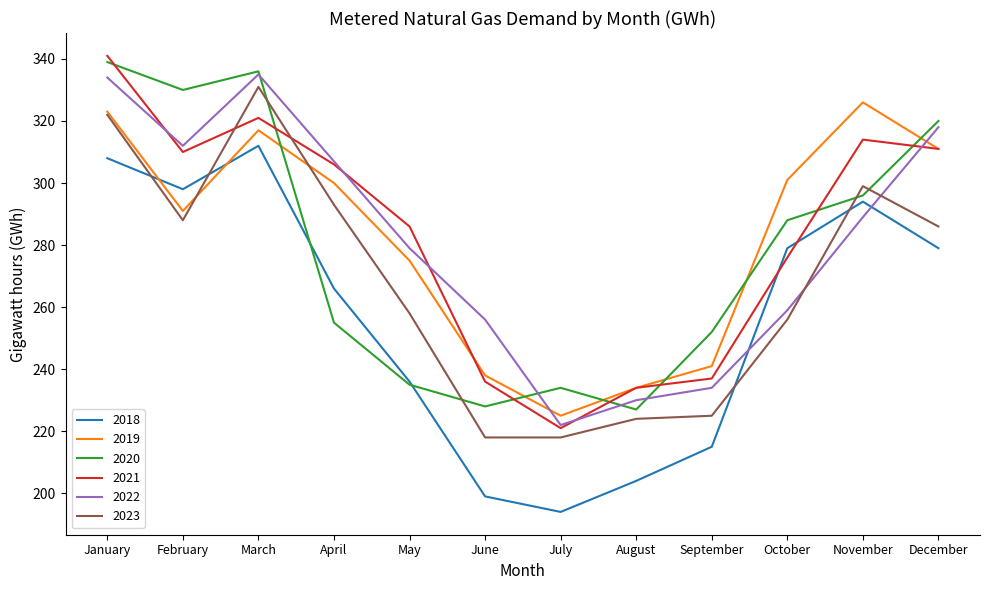

What is the total value across all series at November?

1818